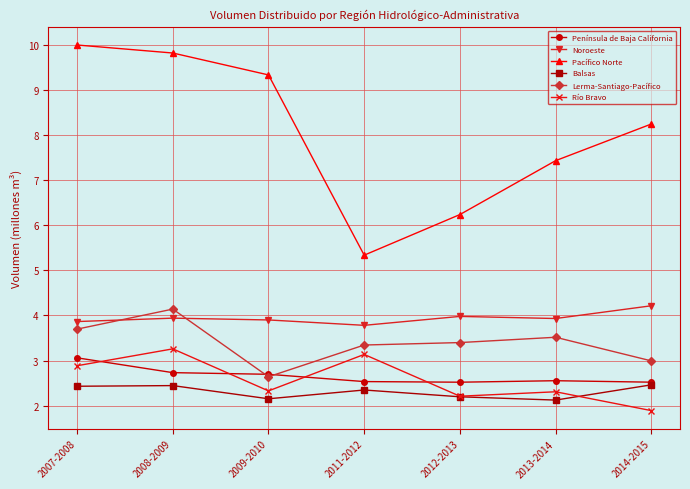

Which category has the lowest value across all series?

2014-2015